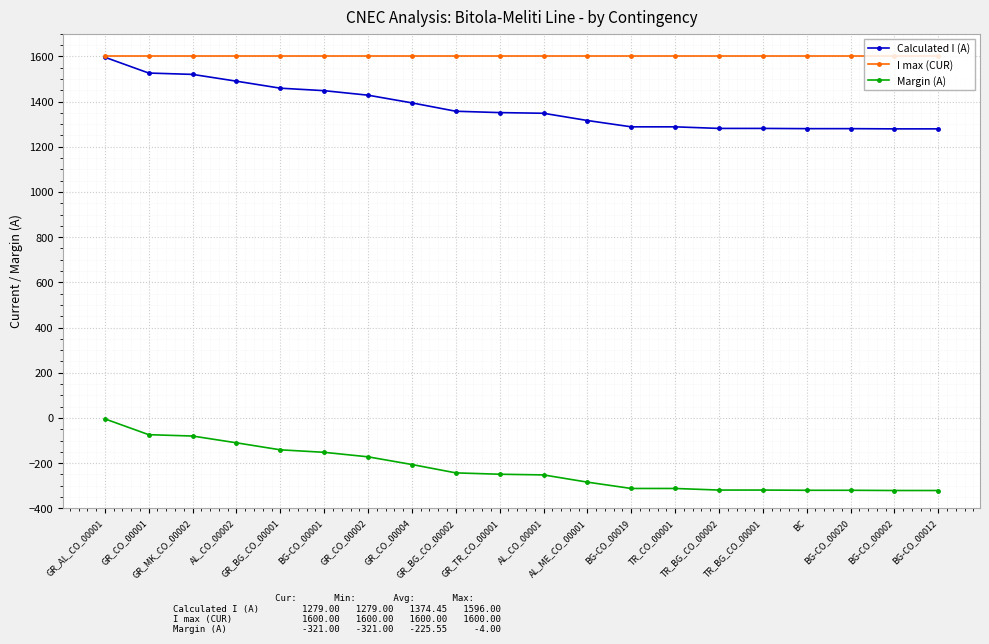

What is the lowest value of the Calculated I (A) series?

1279